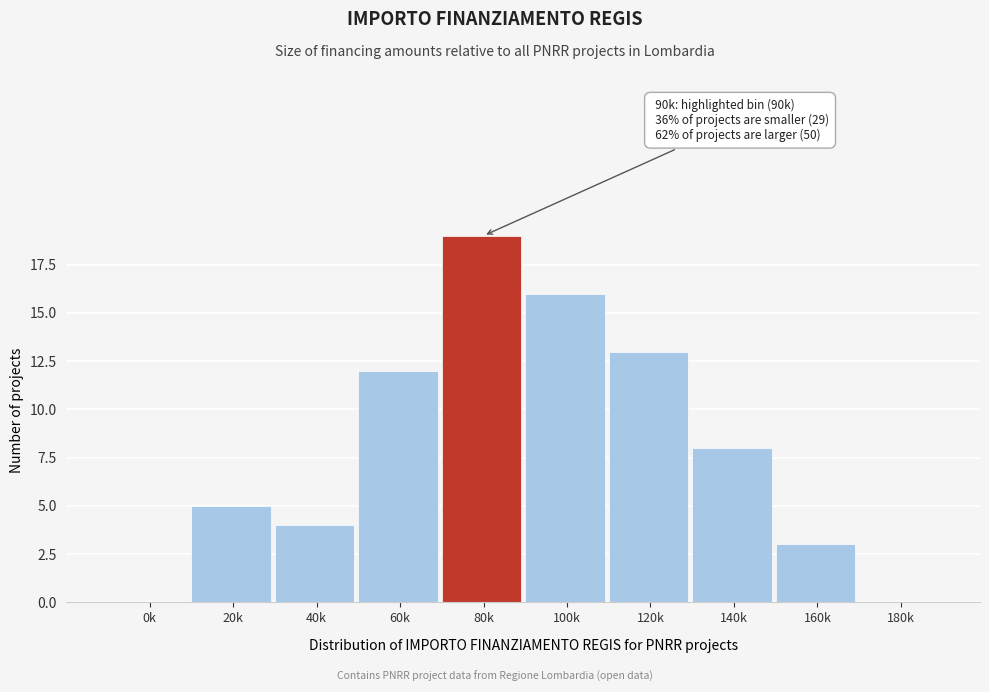

Read the value at 40k.

4